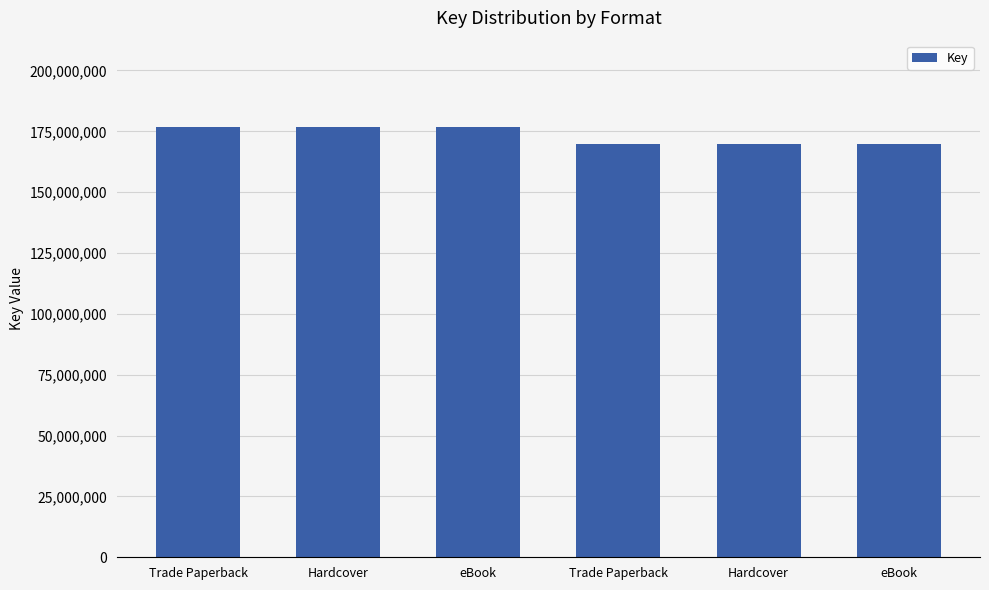

Does the chart contain any negative values?

No